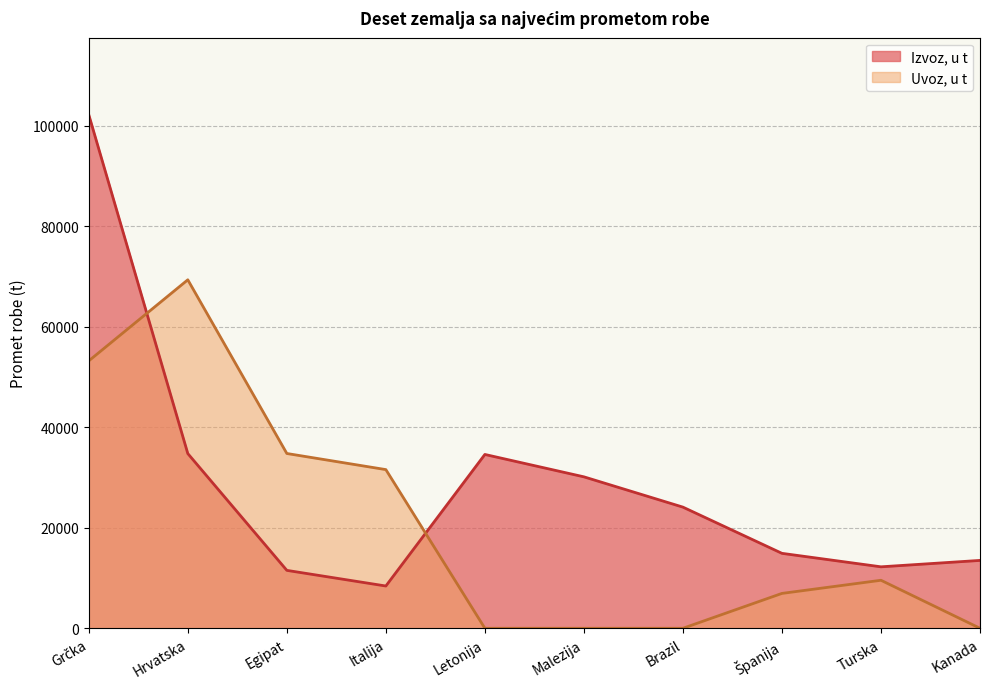

True or false: Izvoz, u t has a value of 14910 at Španija.

True